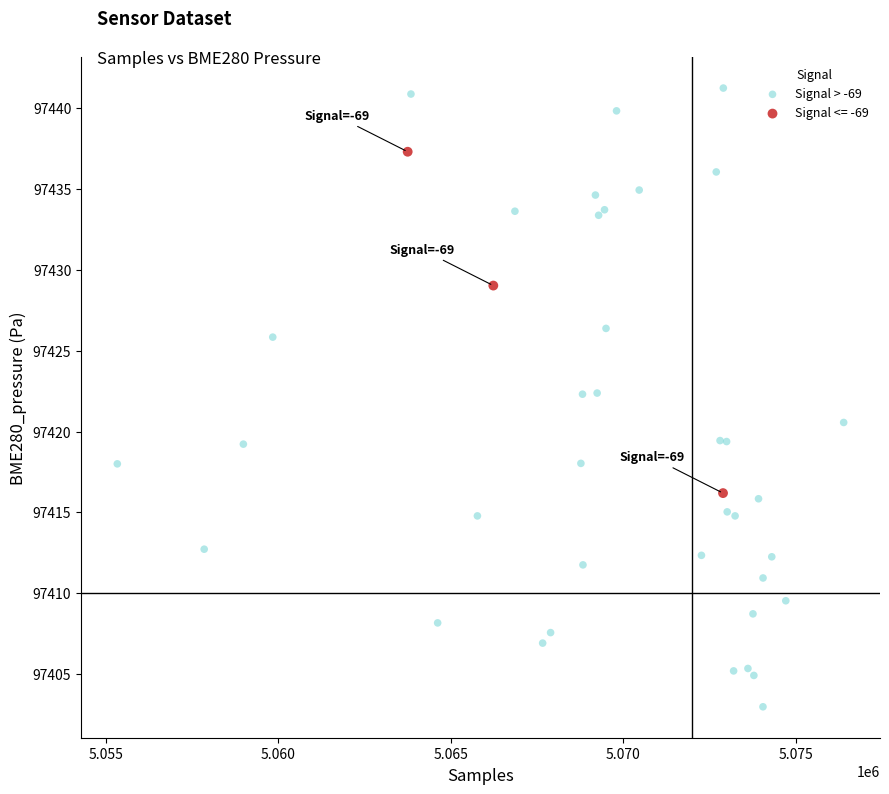

Which series has the largest Y range (max minus min)?

Signal > -69